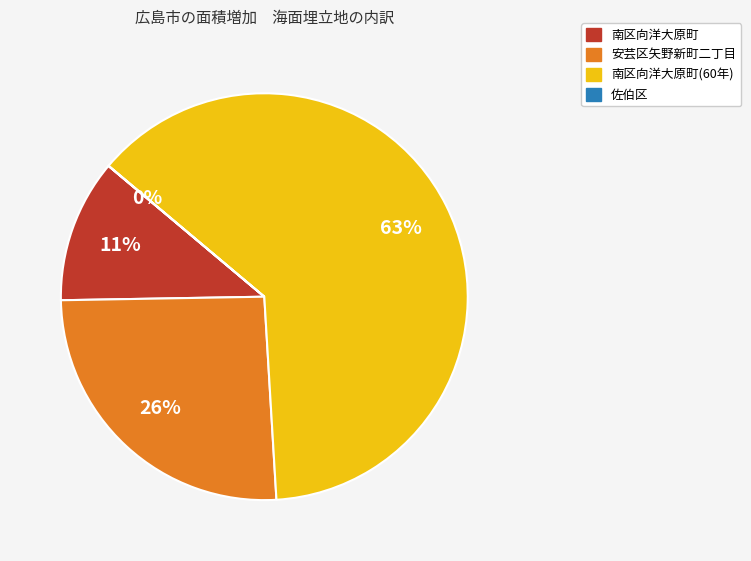

Is there a majority slice in this chart?

Yes